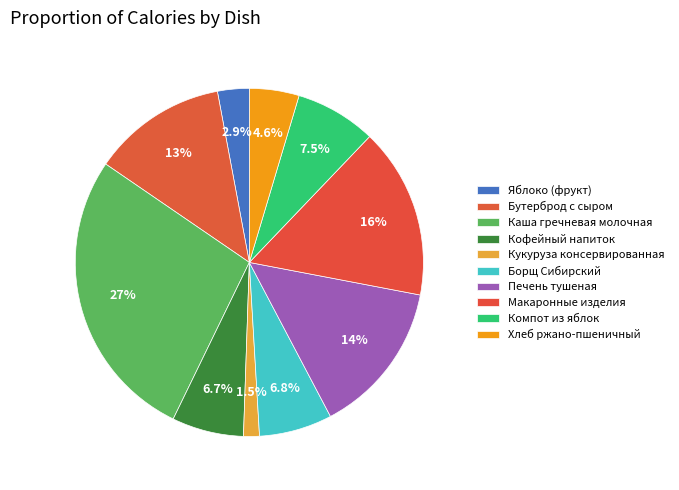

To the nearest percent, what is the combined percentage of Печень тушеная and Борщ Сибирский?

21%